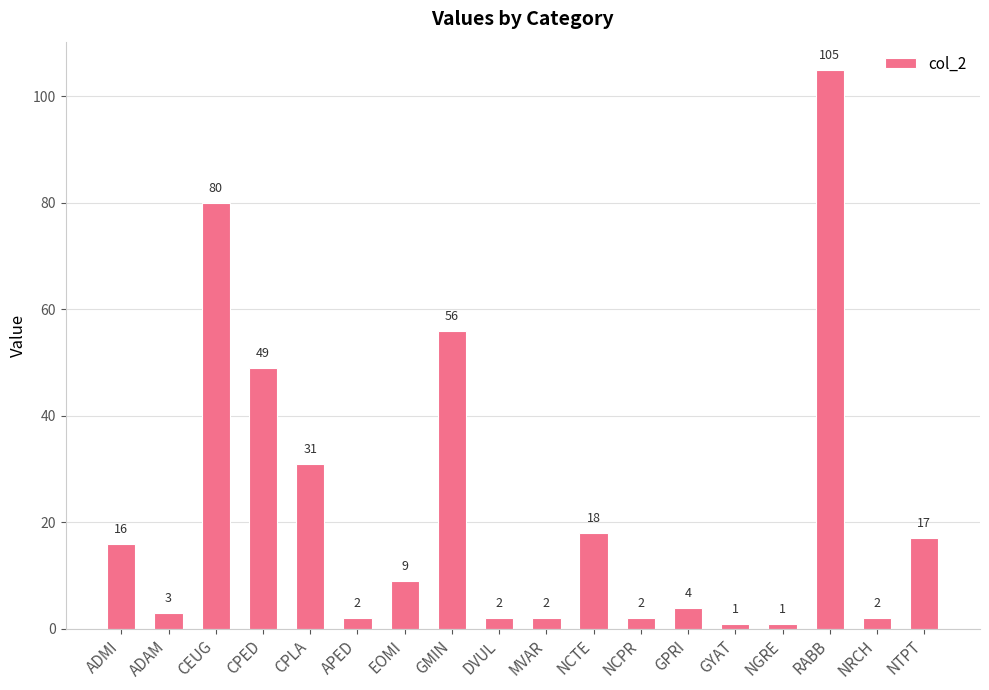

Count the number of data series in this chart.

1